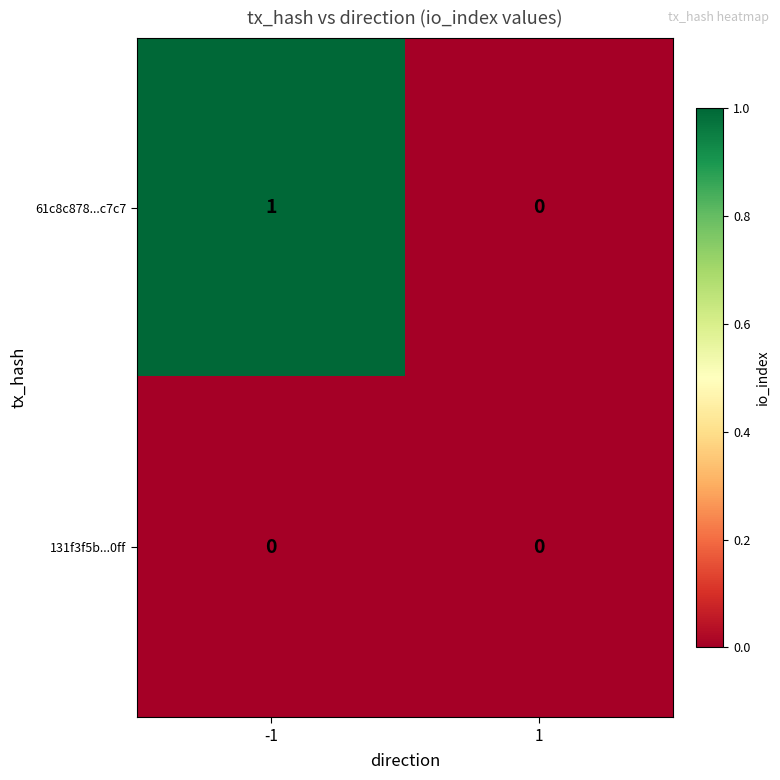

What is the total value across all series at -1?

1